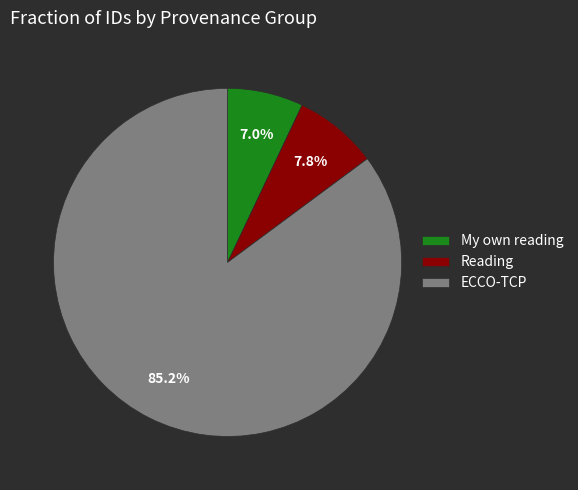

Approximately how many times larger is the value at ECCO-TCP compared to Reading?

10.9